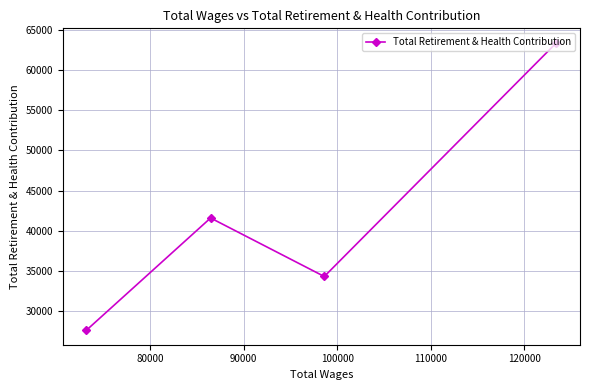

How many lines are shown in the chart?

1